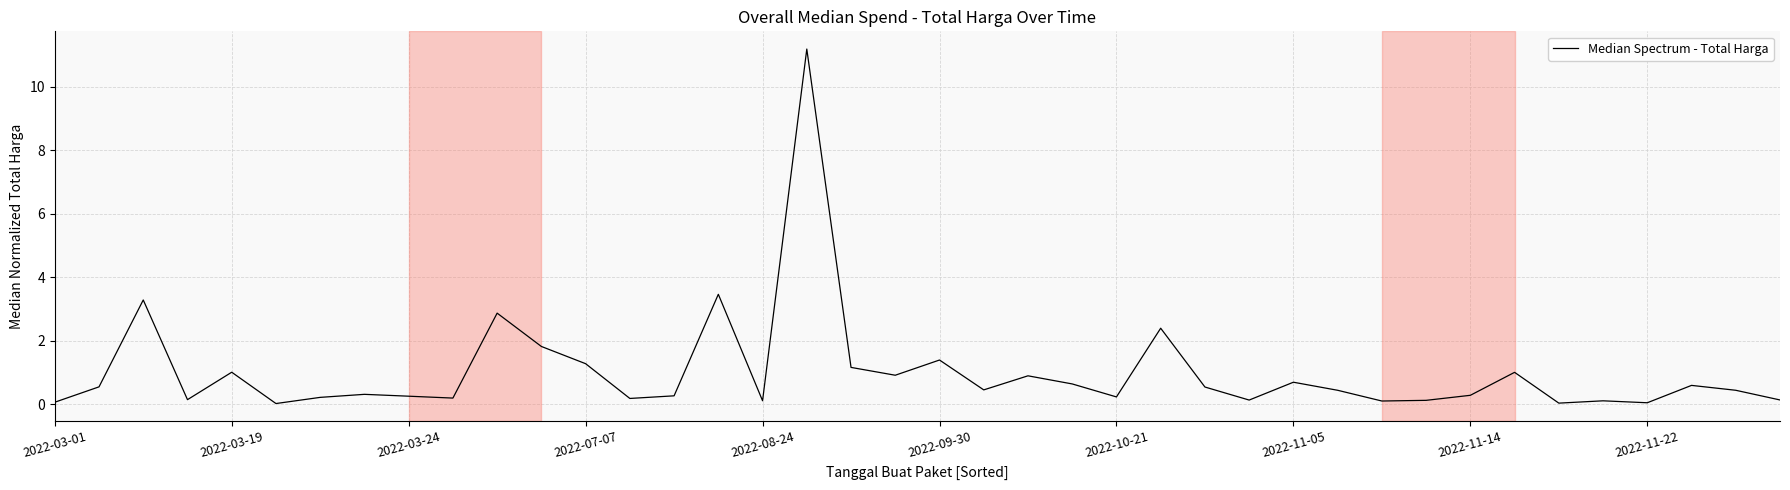

What is the difference between the maximum and minimum values?

11.2